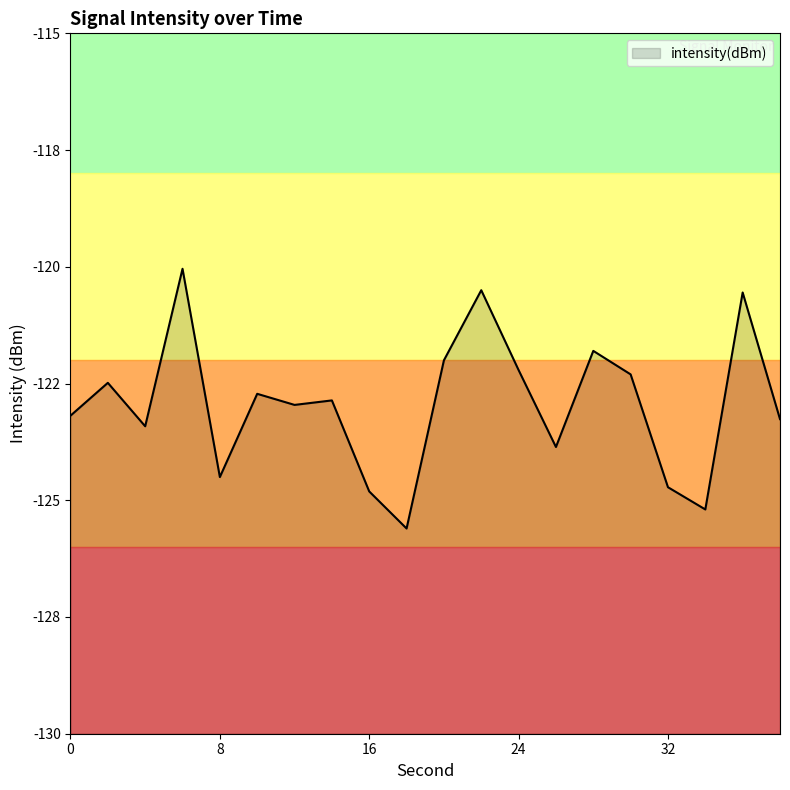

How many interior local valleys (lower than both neighbors) does the data have?

6